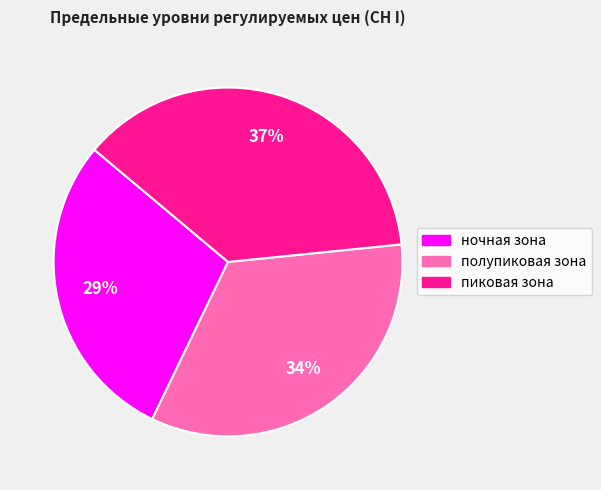

Which slice is the smallest?

ночная зона